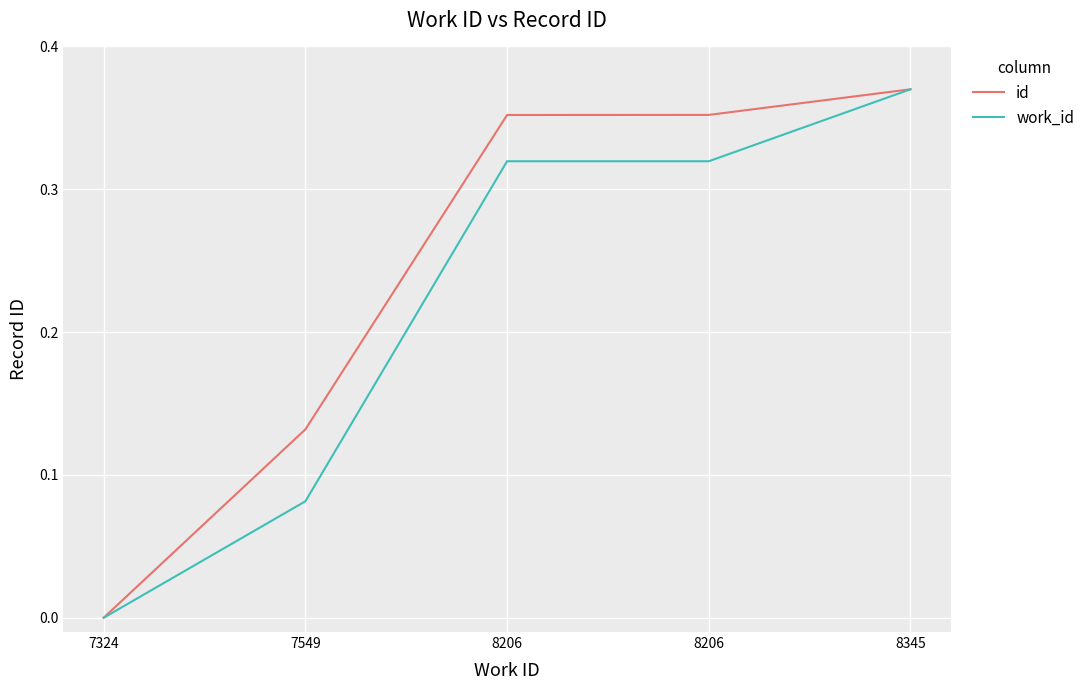

How many values in id are above zero?

4